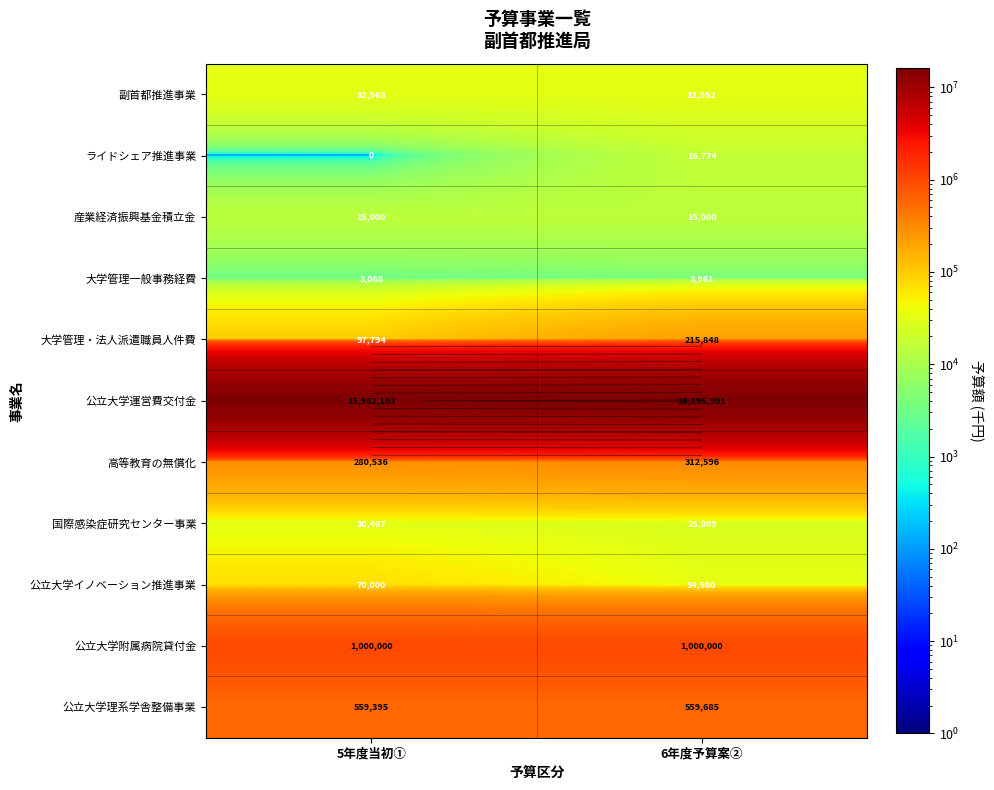

At 6年度予算案②, list the series in order from smallest to largest.

大学管理一般事務経費, 産業経済振興基金積立金, ライドシェア推進事業, 国際感染症研究センター事業, 副首都推進事業, 公立大学イノベーション推進事業, 大学管理・法人派遣職員人件費, 高等教育の無償化, 公立大学理系学舎整備事業, 公立大学附属病院貸付金, 公立大学運営費交付金